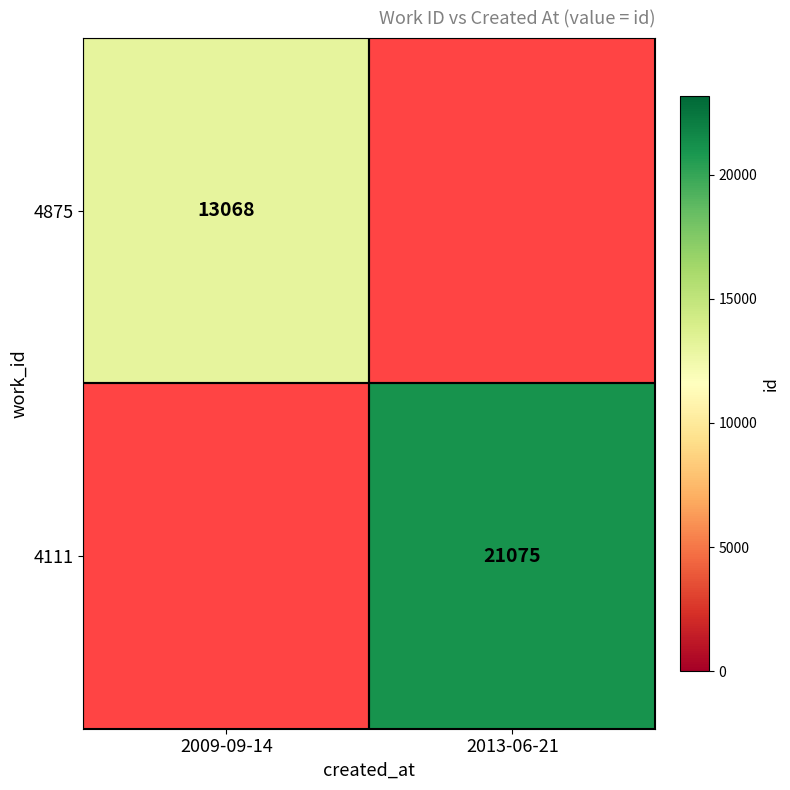

Is the value of 4875 at 2009-09-14 greater than the value of 4111 at 2013-06-21?

No